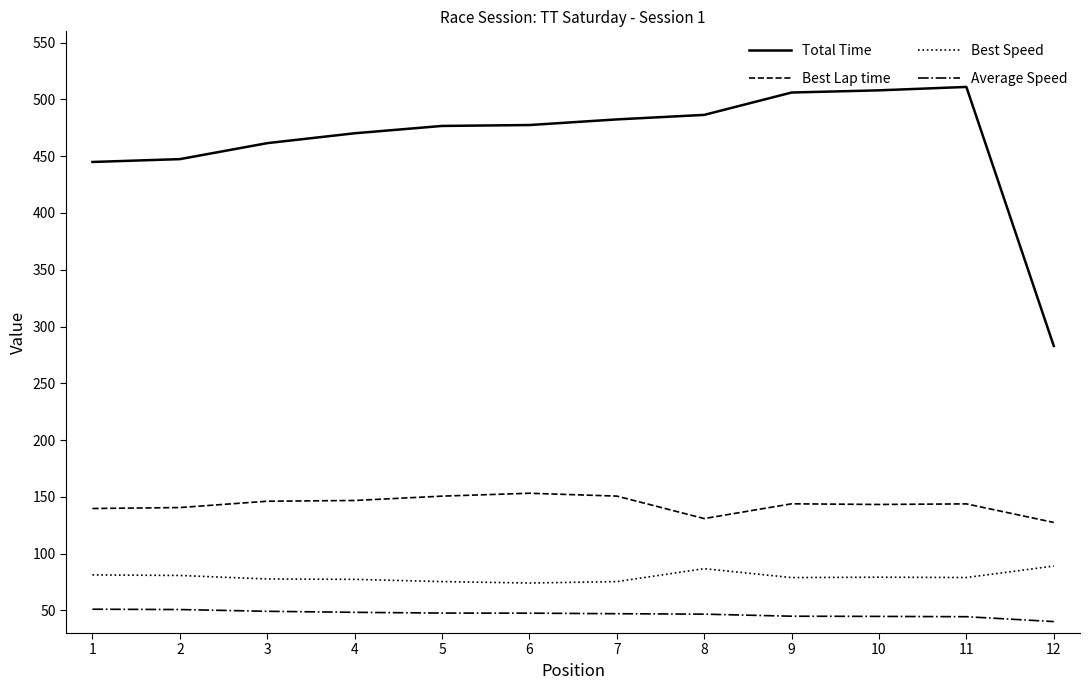

What is the total value across all series at 7?

755.3